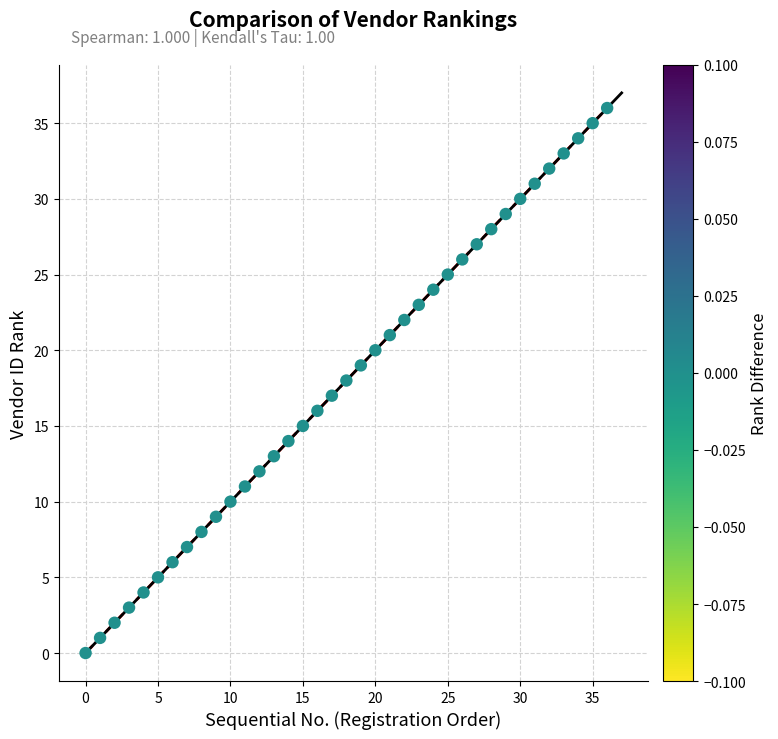

What is the range of Y values (max minus min)?

36